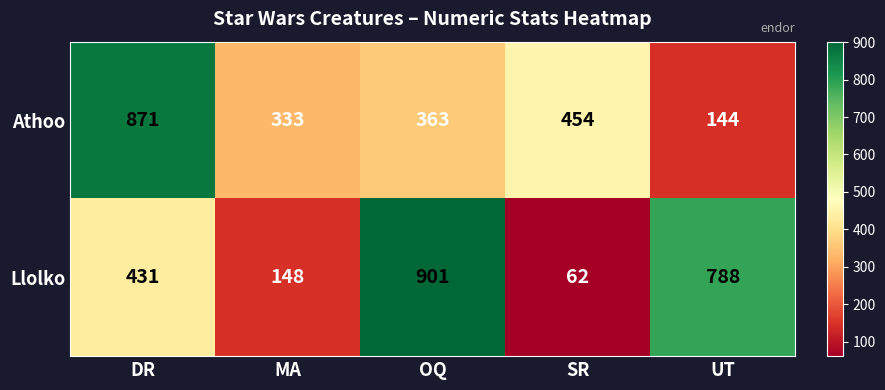

Reading left to right, extract all data points from this chart.

Athoo: DR=871	MA=333	OQ=363	SR=454	UT=144
Llolko: DR=431	MA=148	OQ=901	SR=62	UT=788